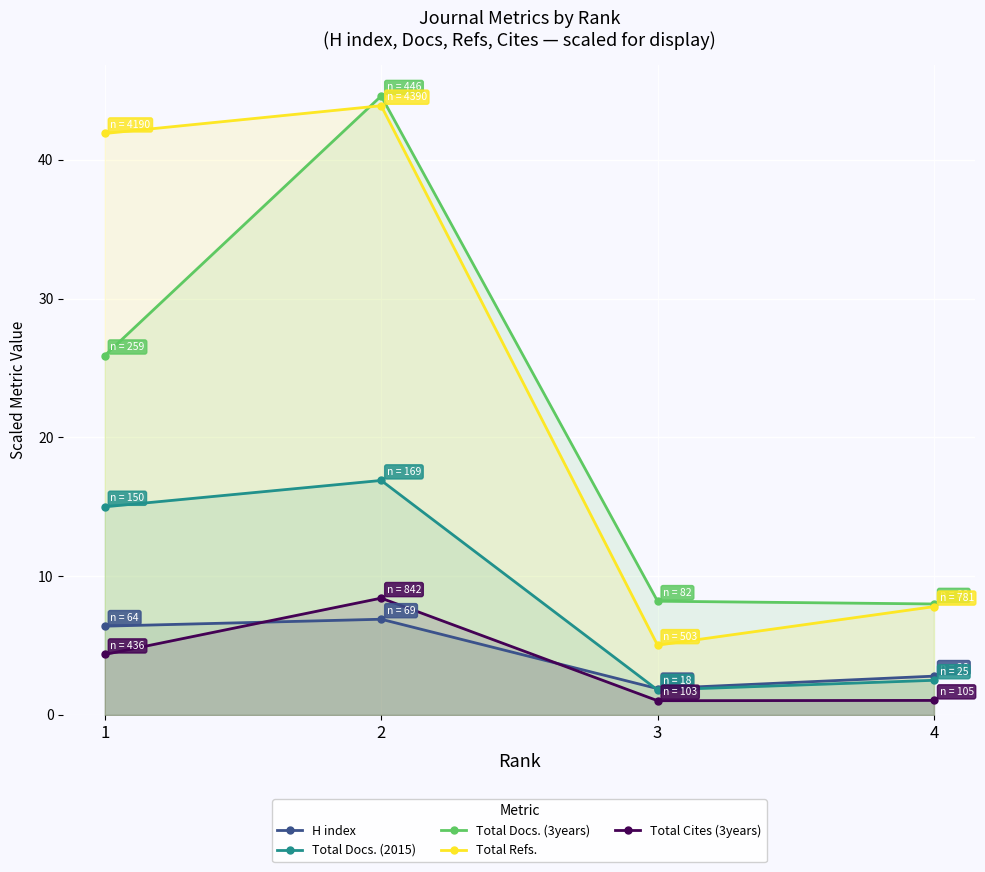

Which series has the largest range (max minus min)?

Total Refs.